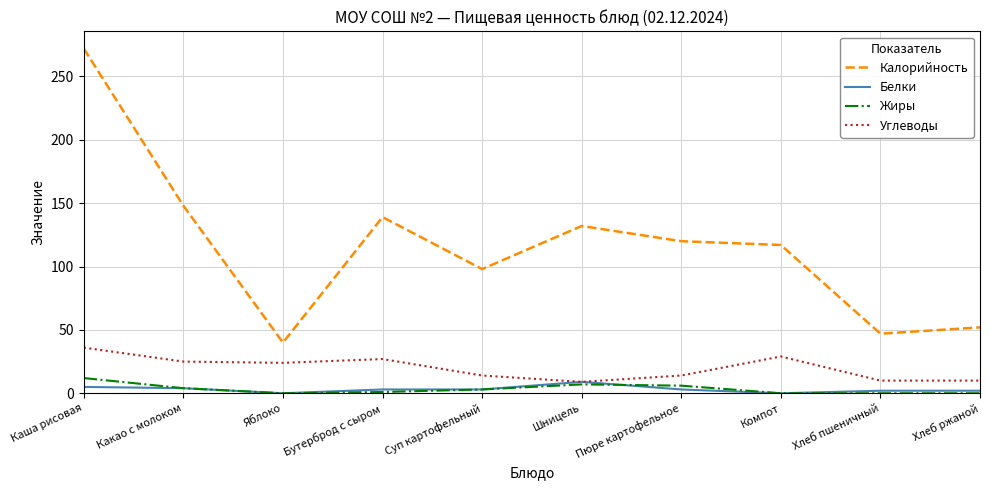

Between Каша рисовая and Хлеб пшеничный, which series saw the biggest shift?

Калорийность